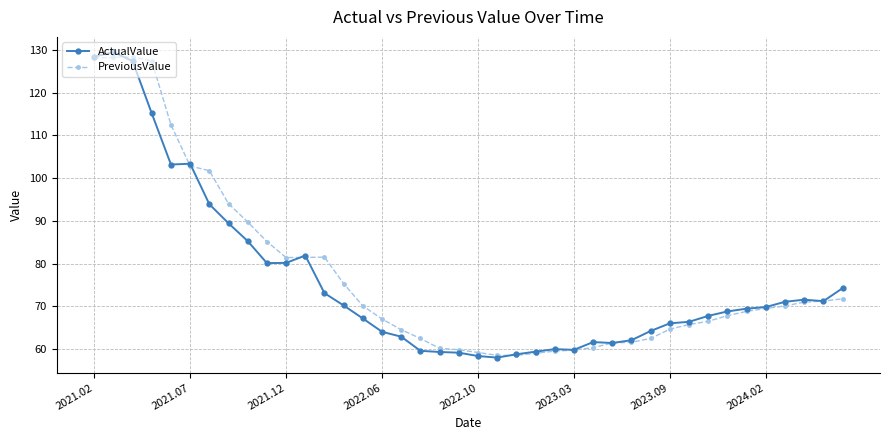

What is the value of the ActualValue point at the 4th from the left?

115.2